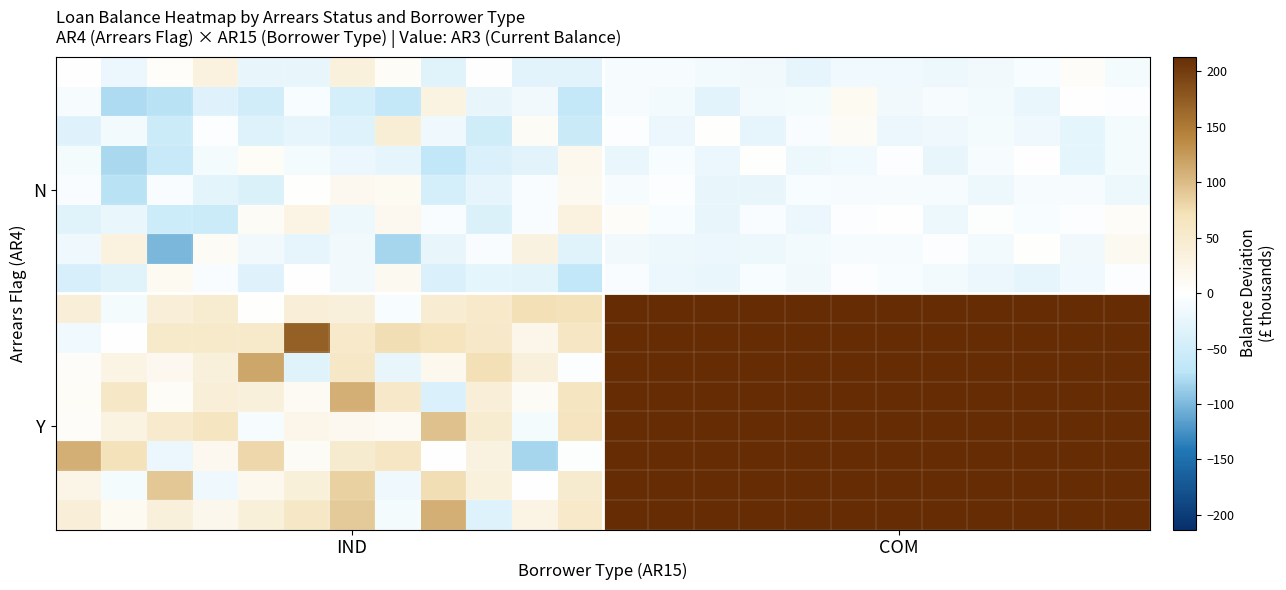

At how many categories does at least one series exceed 144?

13